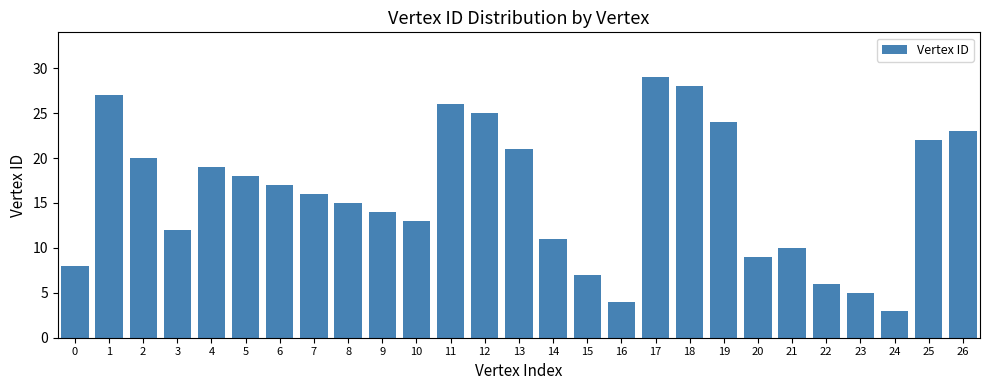

Are the bars horizontal?

No